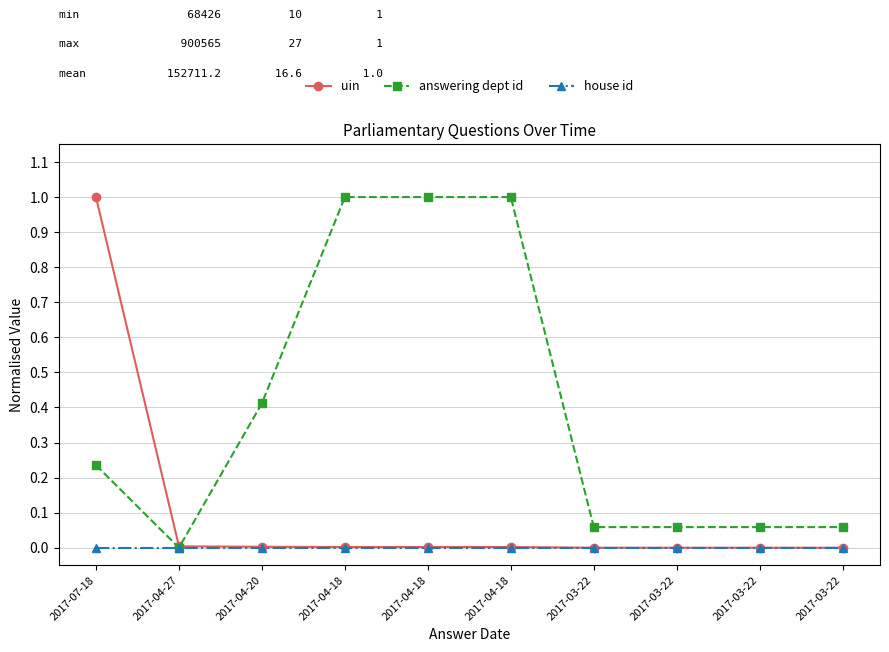

Is the value of answering dept id at 2017-04-27 greater than the value of uin at 2017-04-18?

No